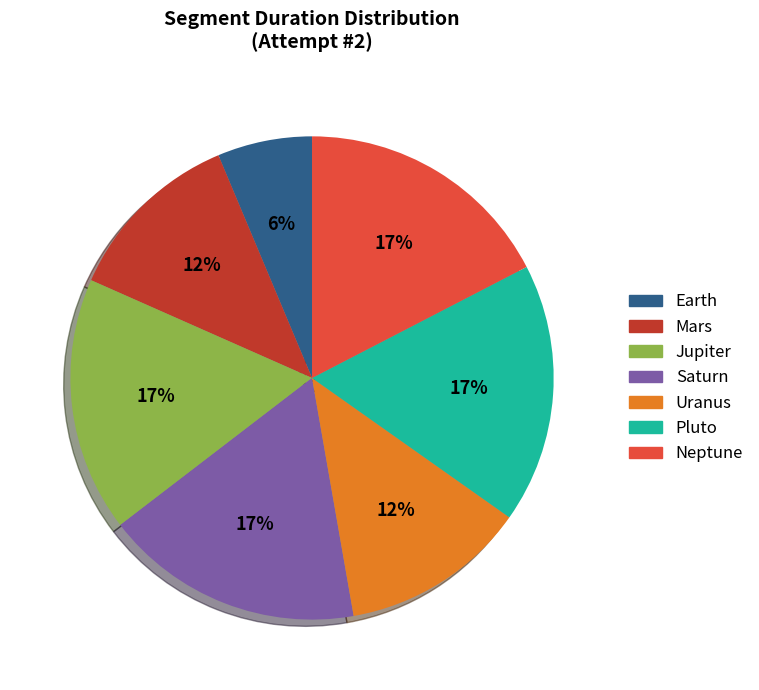

Which category has the smallest portion of the pie?

Earth